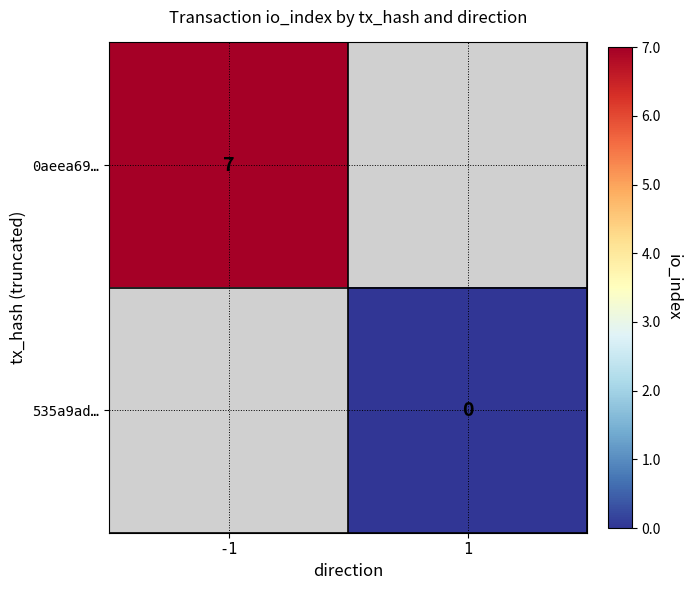

Is it true that 0aeea69… equals 7 at -1?

True